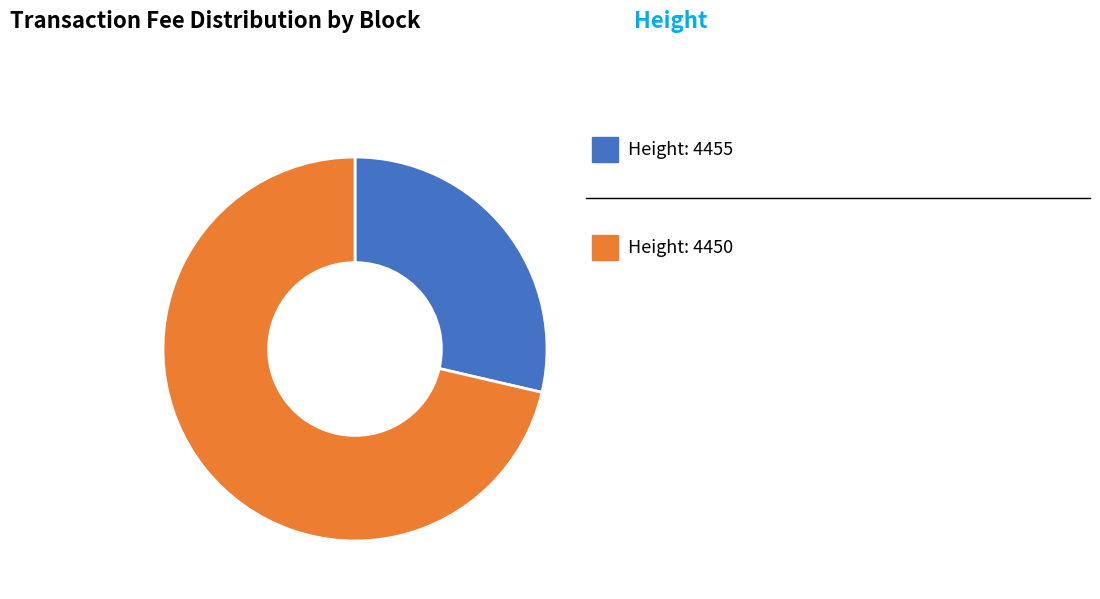

Is there any slice that represents more than half of the pie?

Yes